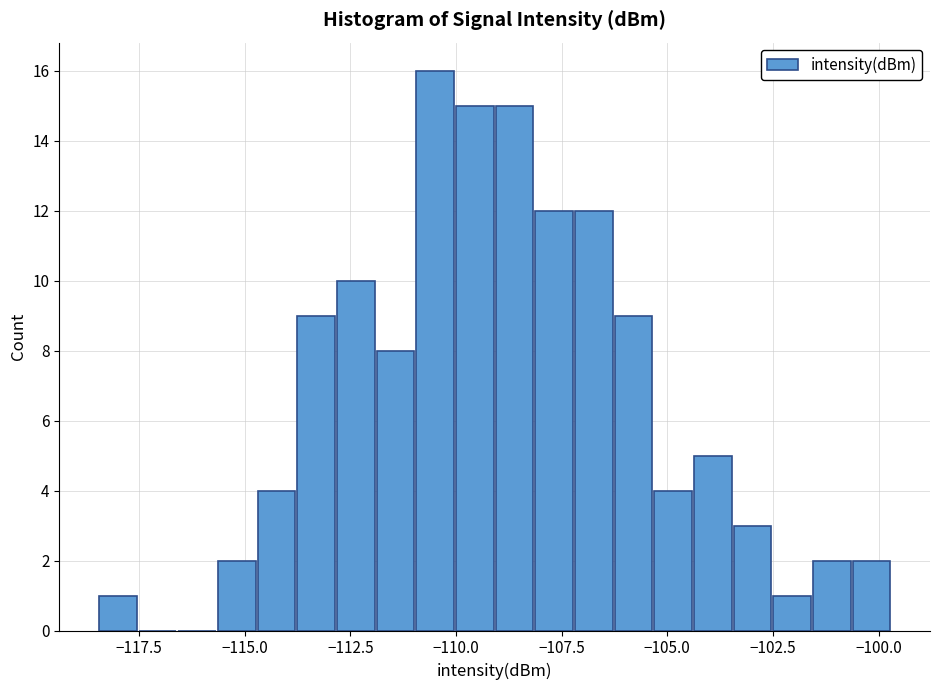

Around what value on the x-axis is the tallest bar? Give the approximate position of its centre, as read against the axis.

-110.5